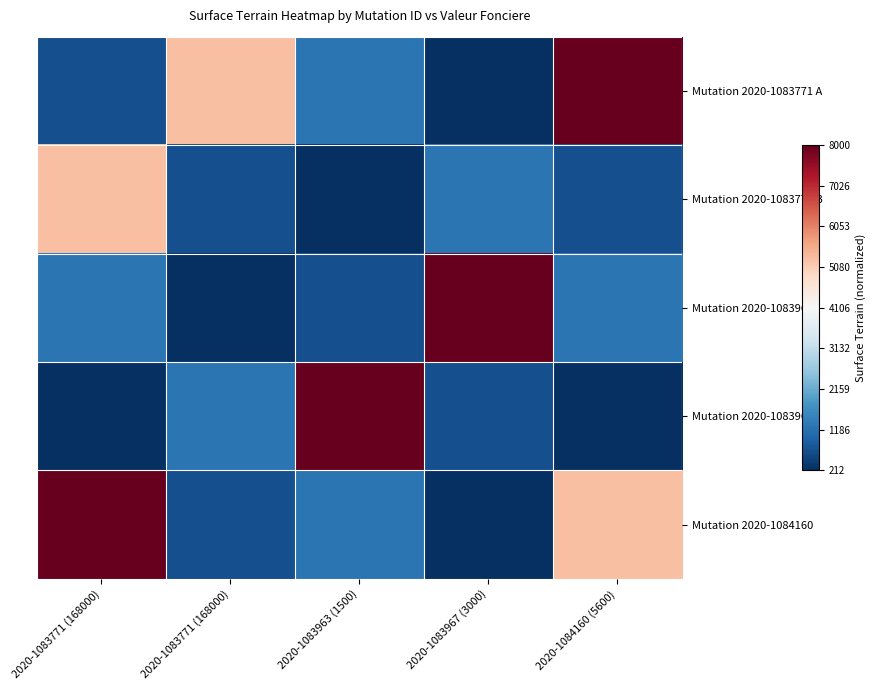

How many data points does each series have?

5